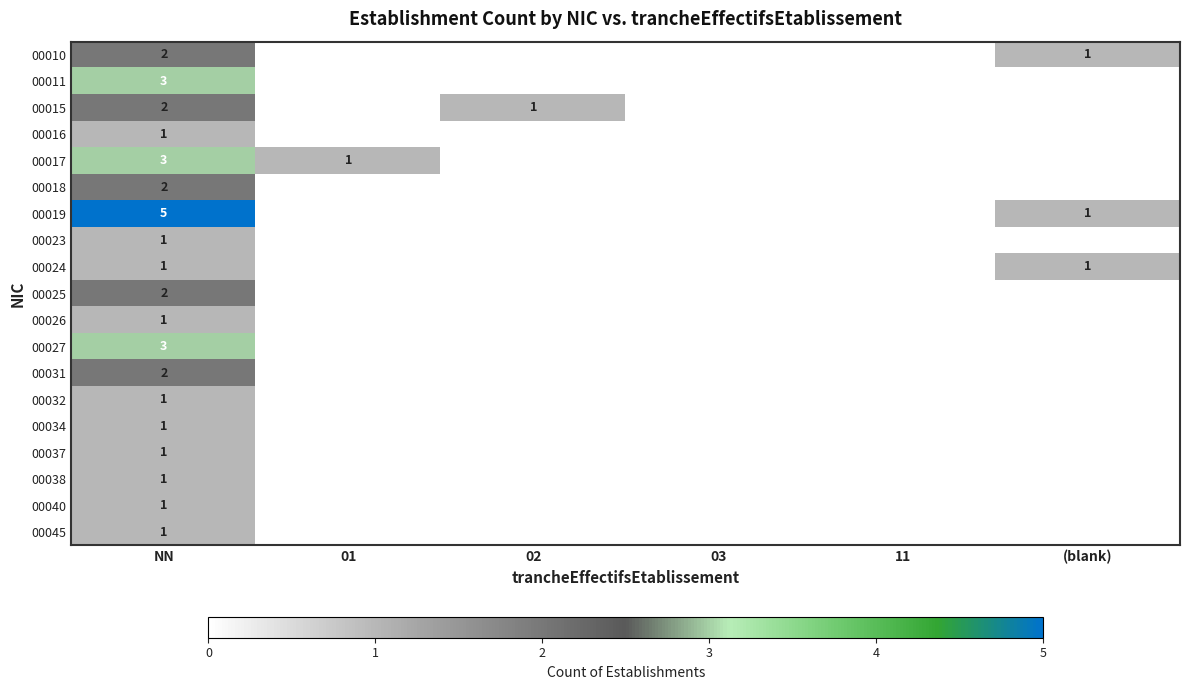

The value of 00040 at NN is 1. True or false?

True